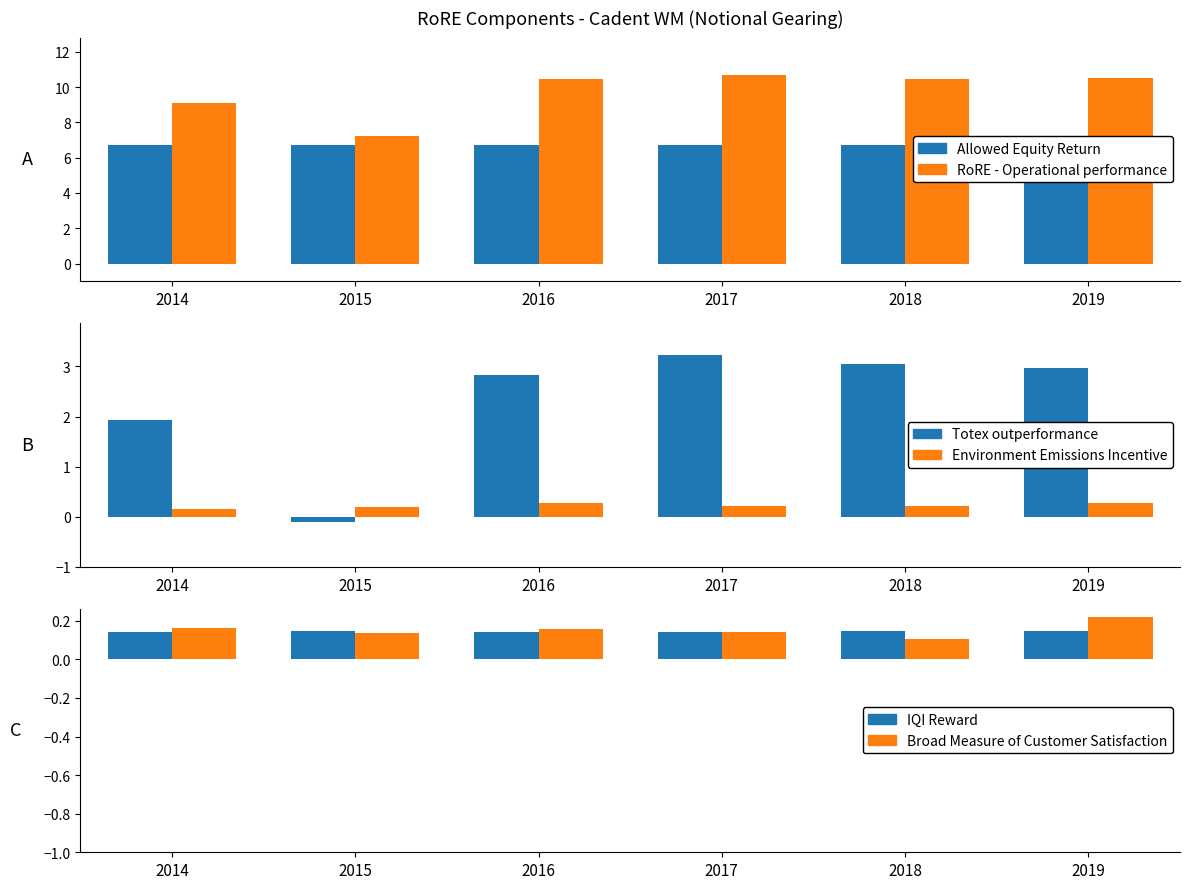

At which category does the chart reach its peak across all series?

2017